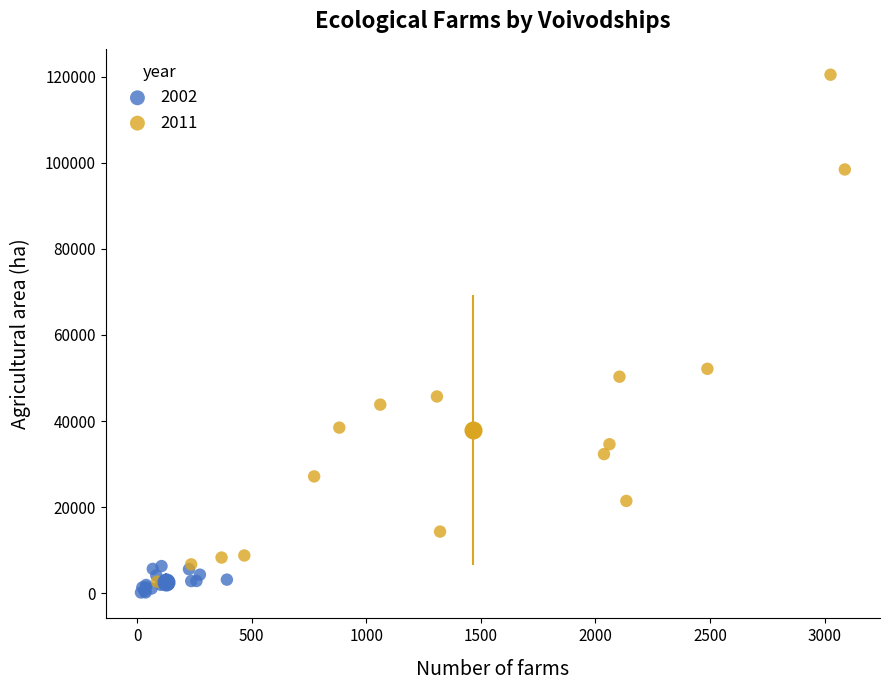

Which series has the widest spread of Y values?

2011